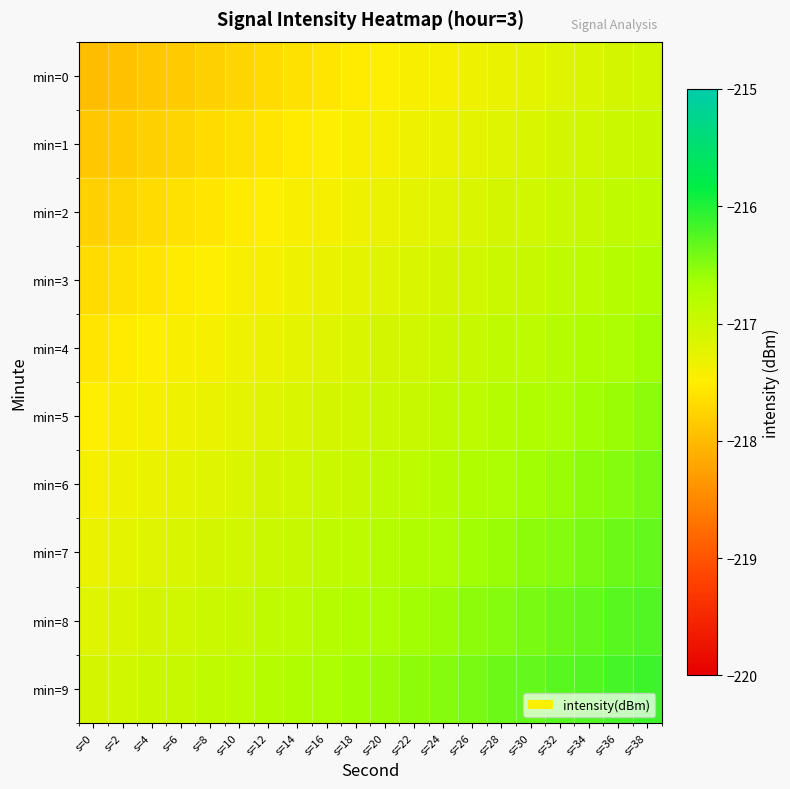

Between s=0 and s=26, which series saw the biggest shift?

min=0